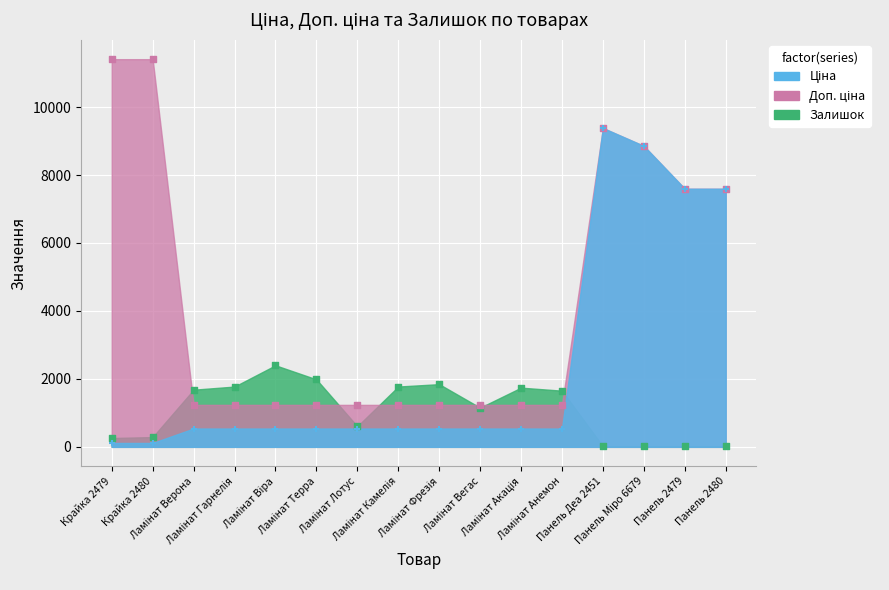

Which series has the widest spread of Y values?

Доп. ціна